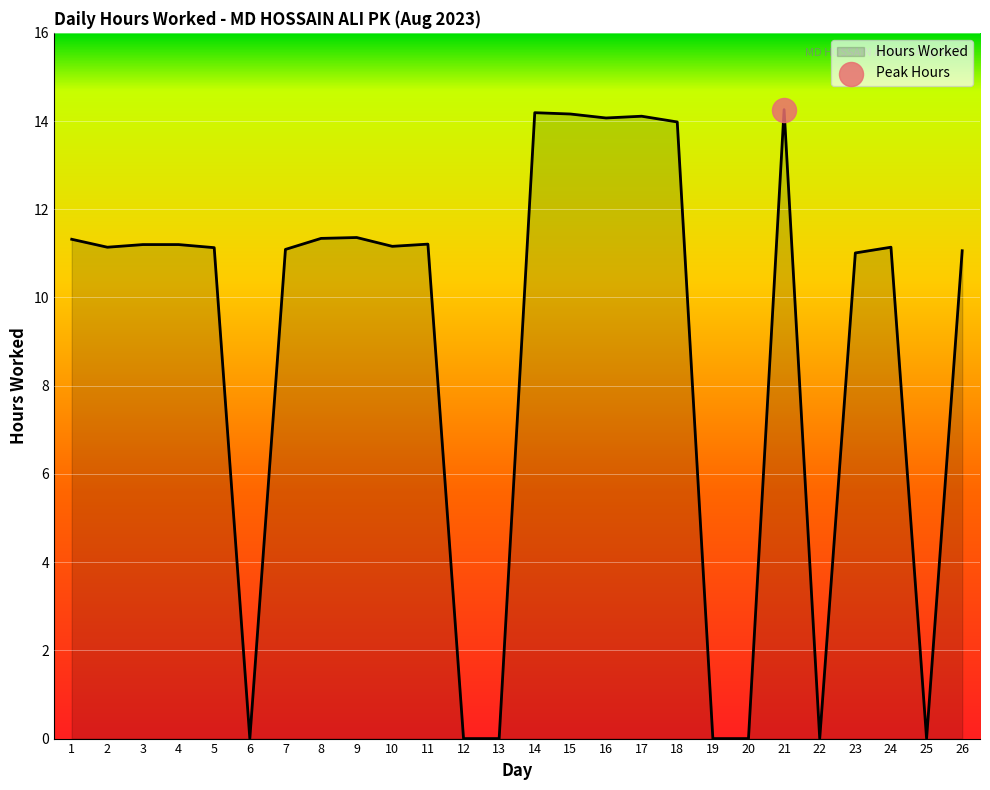

Between 20 and 14, which is larger?

14